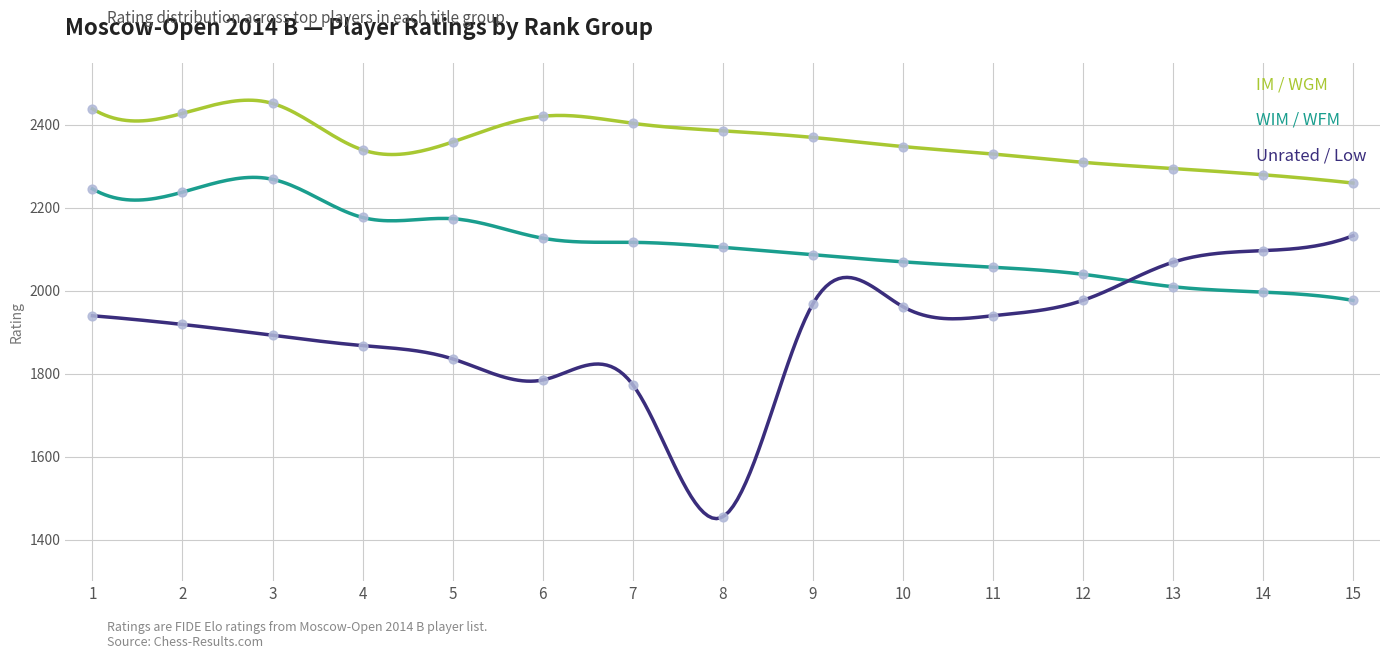

Which series contains the lowest Y value?

Unrated / Low